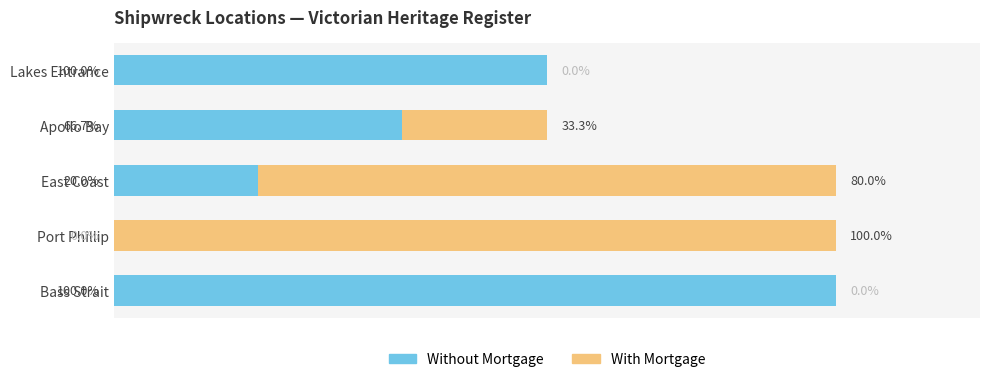

How many bars are there in total?

10